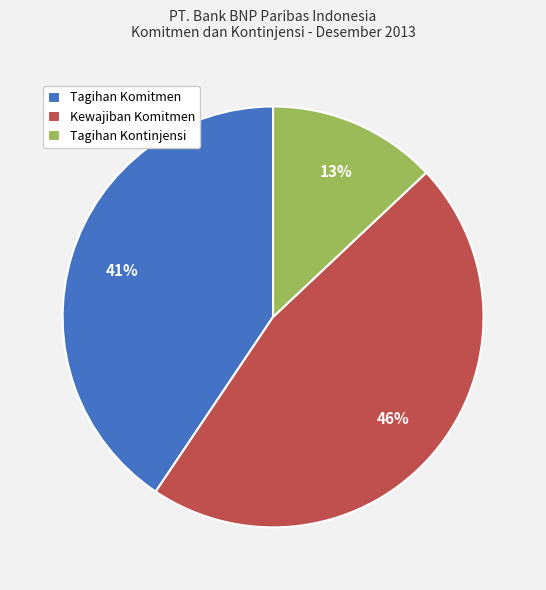

Do Tagihan Komitmen and Tagihan Kontinjensi together represent more than half of the pie?

Yes